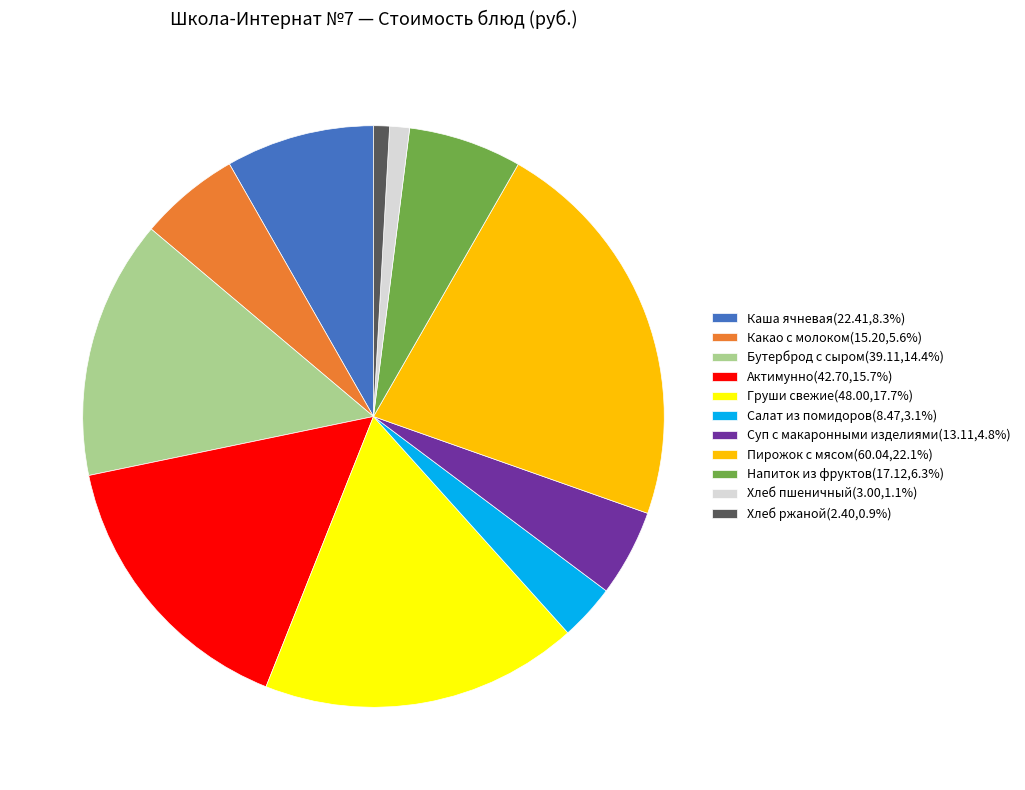

Do Каша ячневая and Какао с молоком together represent more than half of the pie?

No